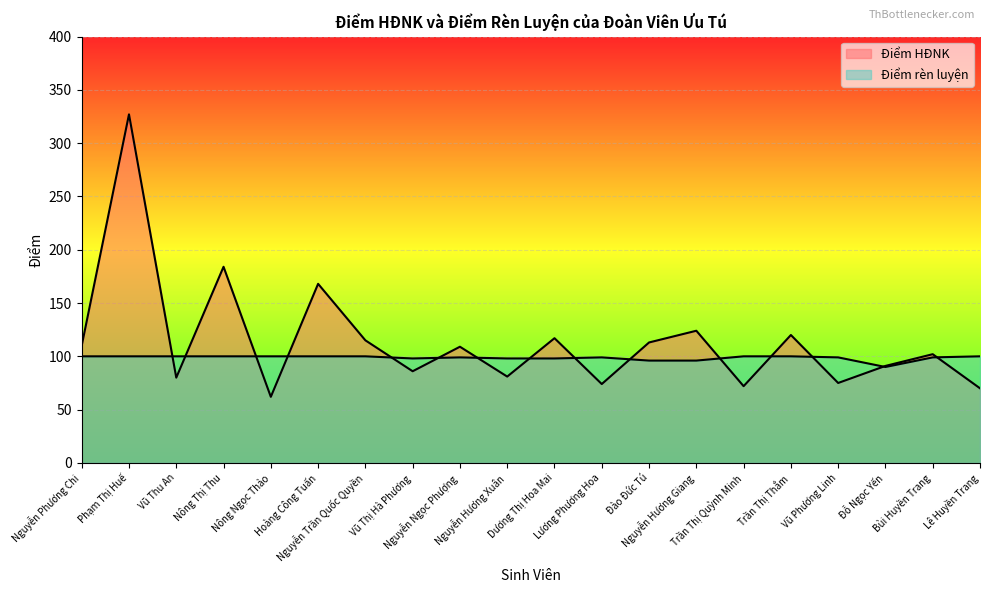

In Điểm rèn luyện, how many points are higher than both neighbors (excluding endpoints)?

2